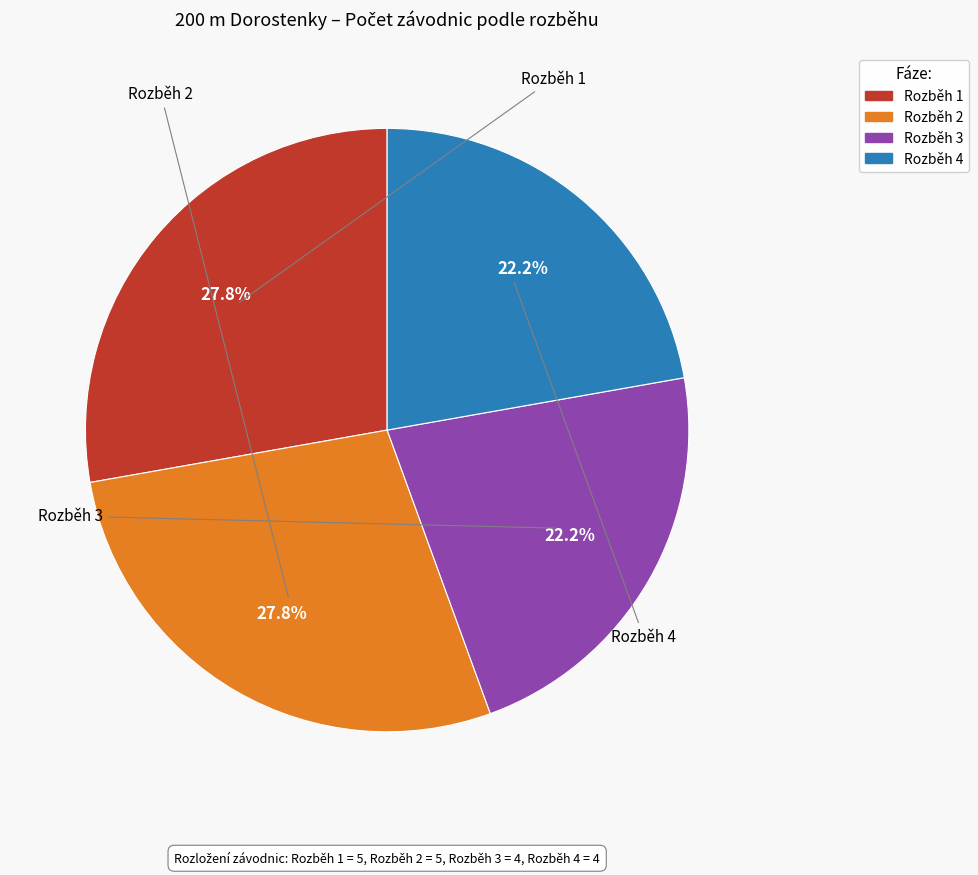

What percentage is NOT represented by Rozběh 1?

72.2%